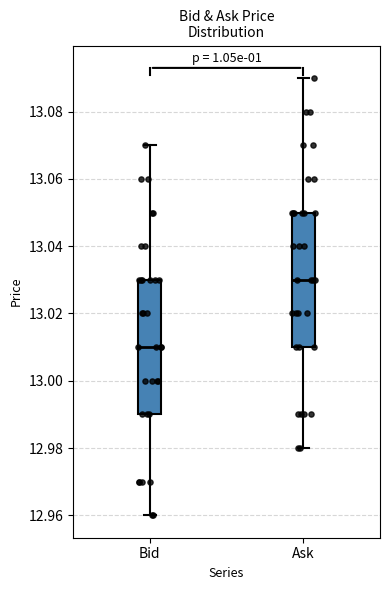

Reading left to right, read every box against the y-axis: the position of its median line, the range the box covers, and the ends of its whiskers. The values are not printed on the chart, so give them approximately, as read against the axis.

Bid: median 13.01, box 12.99 to 13.03, whiskers 12.96 to 13.07
Ask: median 13.03, box 13.01 to 13.05, whiskers 12.98 to 13.09